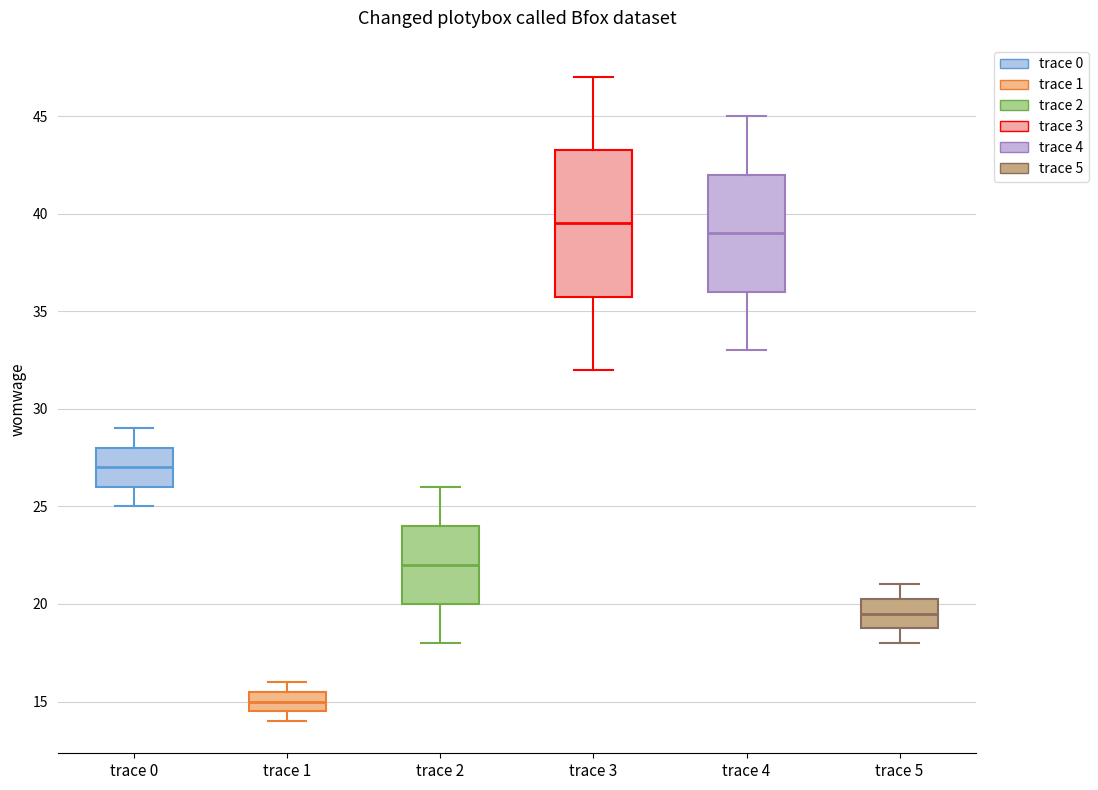

Reading left to right, read every box against the y-axis: the position of its median line, the range the box covers, and the ends of its whiskers. The values are not printed on the chart, so give them approximately, as read against the axis.

trace 0: median 27.0, box 26.0 to 28.0, whiskers 25.0 to 29.0
trace 1: median 15.0, box 14.5 to 15.5, whiskers 14.0 to 16.0
trace 2: median 22.0, box 20.0 to 24.0, whiskers 18.0 to 26.0
trace 3: median 39.5, box 36.0 to 43.5, whiskers 32.0 to 47.0
trace 4: median 39.0, box 36.0 to 42.0, whiskers 33.0 to 45.0
trace 5: median 19.5, box 19.0 to 20.5, whiskers 18.0 to 21.0